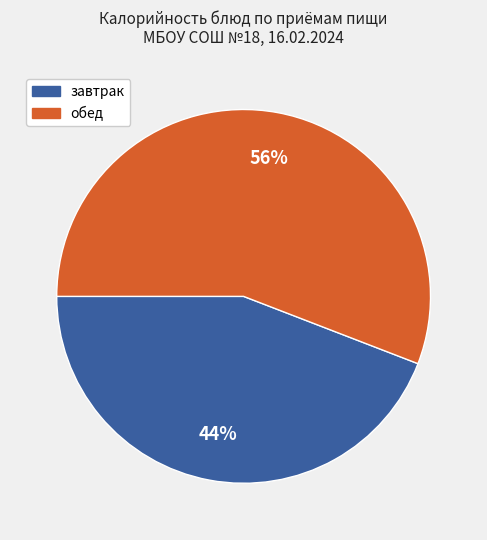

To the nearest percent, what is the difference between the largest and smallest slice percentages?

12%